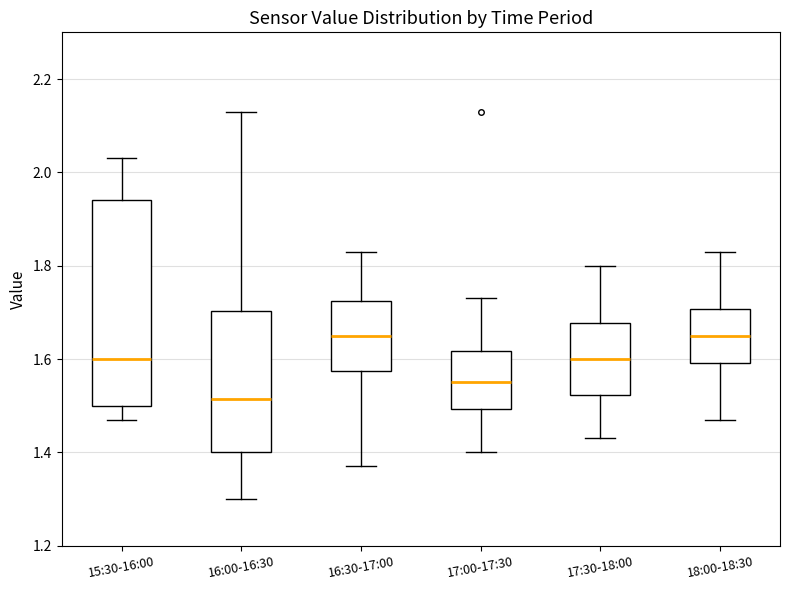

Which box has the lowest median line?

16:00-16:30